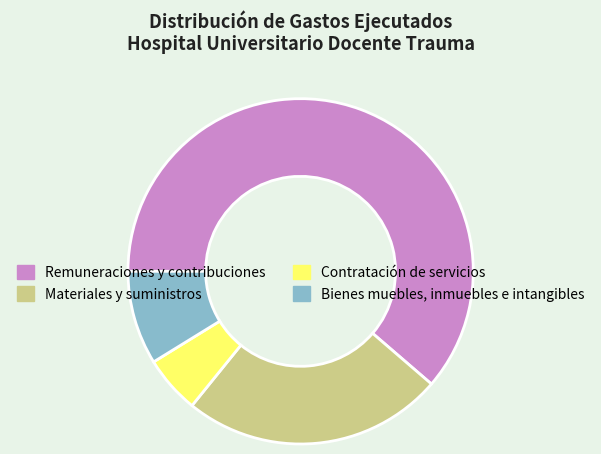

What is the ratio of the value at Remuneraciones y contribuciones to the value at Bienes muebles, inmuebles e intangibles?

7.0